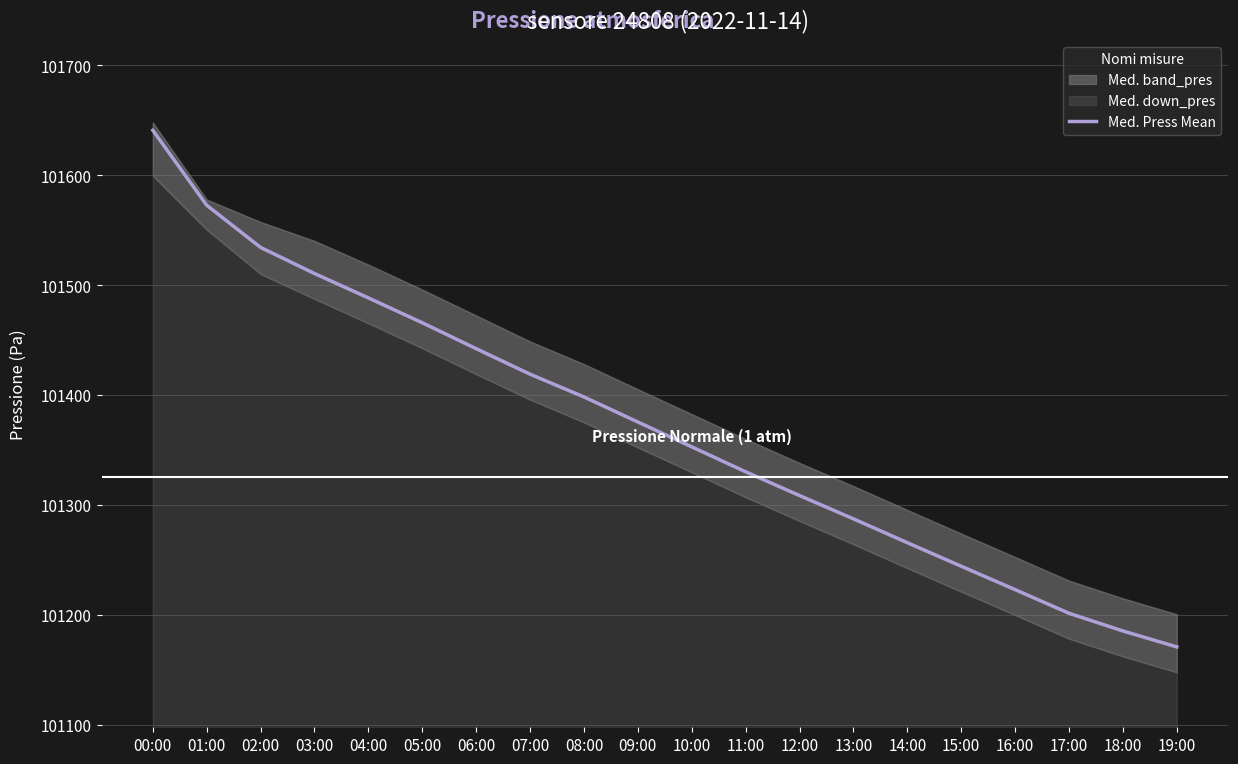

What is the minimum value shown in the chart?

101170.8